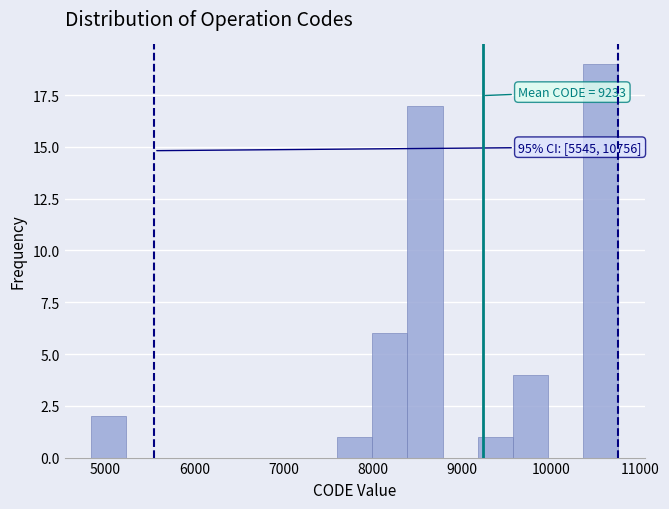

Read against the x-axis, roughly where is the centre of the tallest bar?

10600